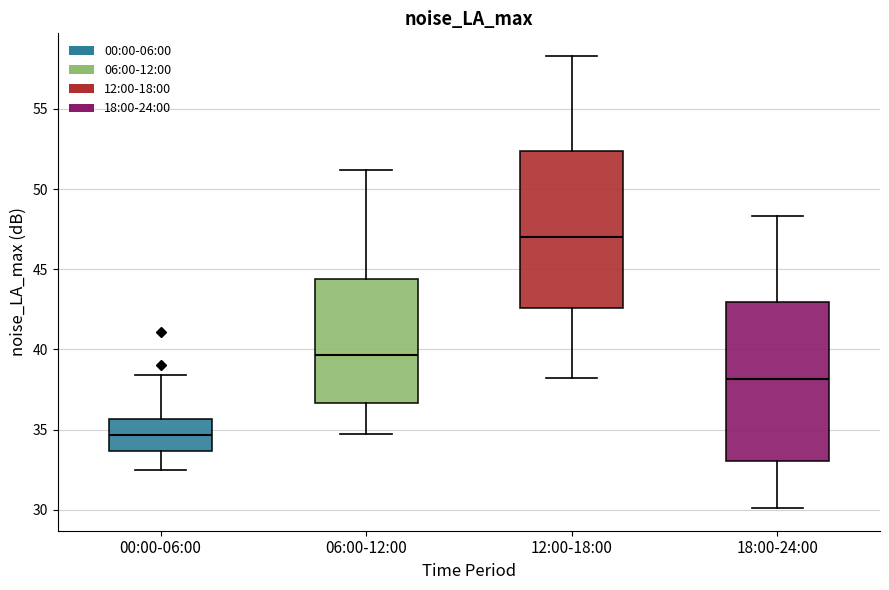

Reading left to right, transcribe this box plot: for each box, give where its median line is, the range the box spans, and where its two whiskers end, as read against the y-axis. The values are not printed on the chart, so give them approximately, as read against the axis.

00:00-06:00: median 34.5, box 33.5 to 35.5, whiskers 32.5 to 38.5
06:00-12:00: median 39.5, box 36.5 to 44.5, whiskers 34.5 to 51.0
12:00-18:00: median 47.0, box 42.5 to 52.5, whiskers 38.0 to 58.5
18:00-24:00: median 38.0, box 33.0 to 43.0, whiskers 30.0 to 48.5